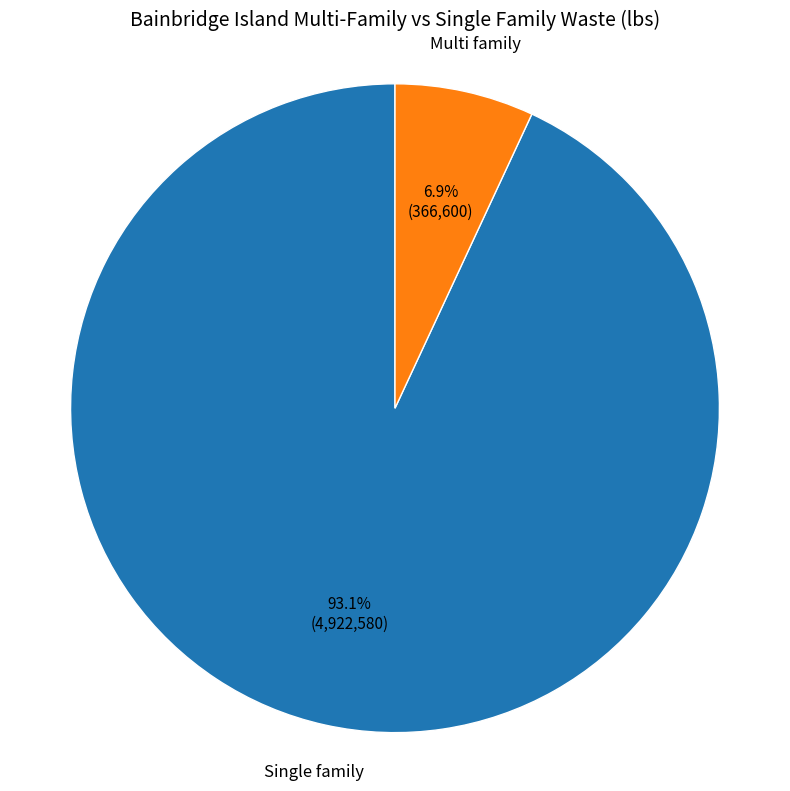

What is the smallest slice in the pie chart?

Multi family